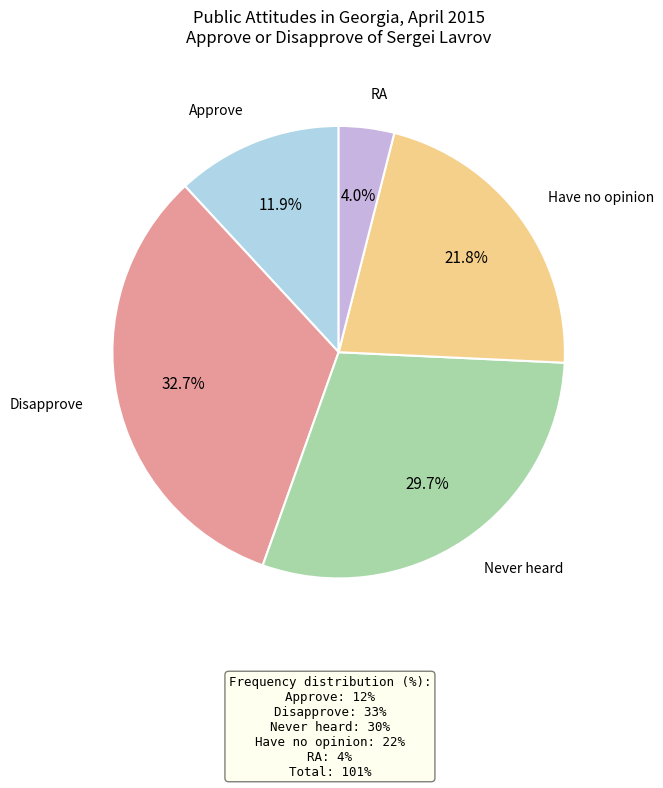

Does any single category account for the majority?

No